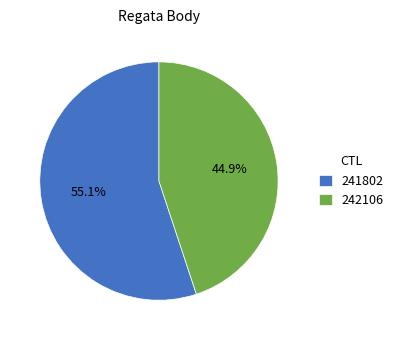

To the nearest percent, what portion does 241802 represent?

55%